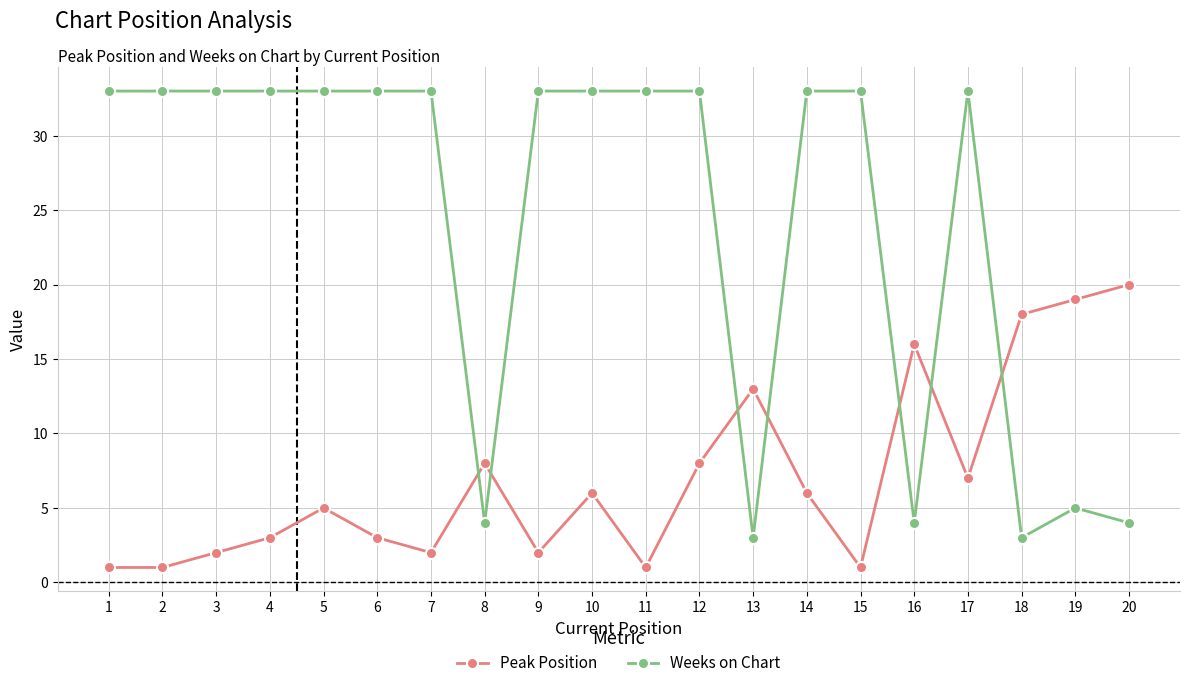

What are all the series names shown in the legend?

Peak Position, Weeks on Chart